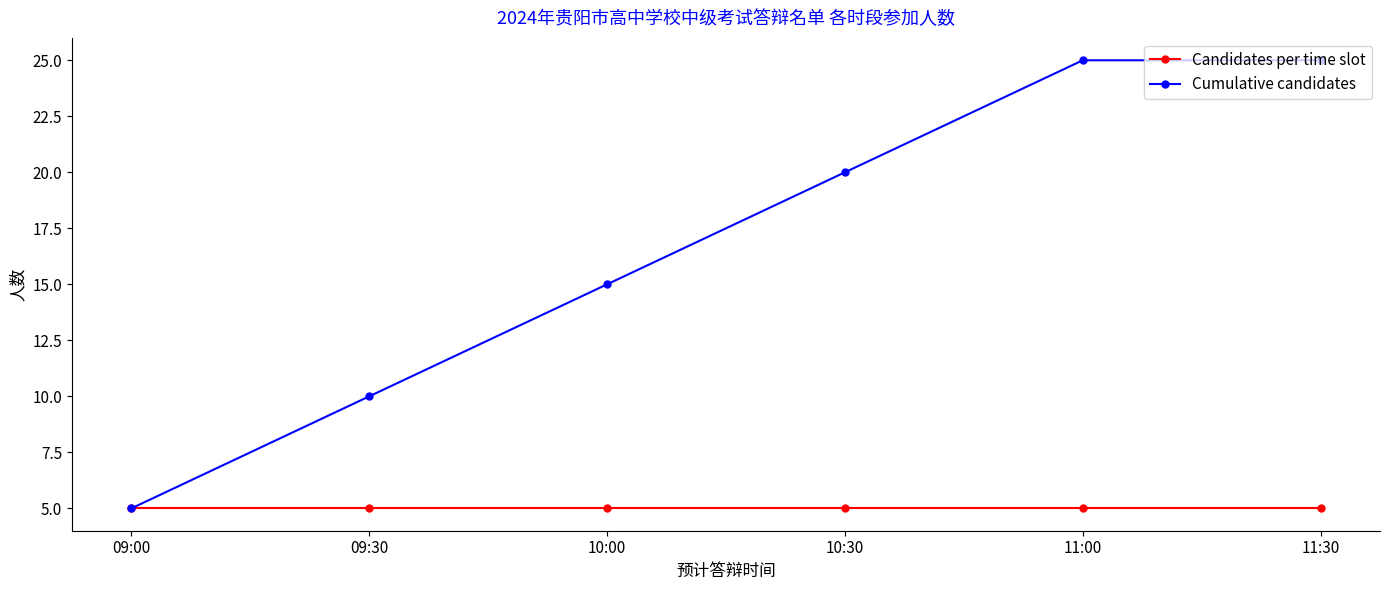

What is the maximum value shown in the chart?

25